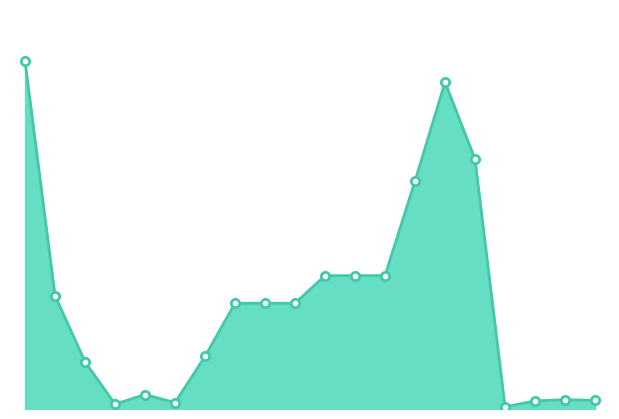

Reading left to right, what are all the values shown in this chart?

350.7	114.4	47.6	5.0	14.6	6.5	53.0	106.7	106.7	106.7	134.5	134.5	134.5	229.8	329.5	251.9	2.2	8.1	9.5	8.6